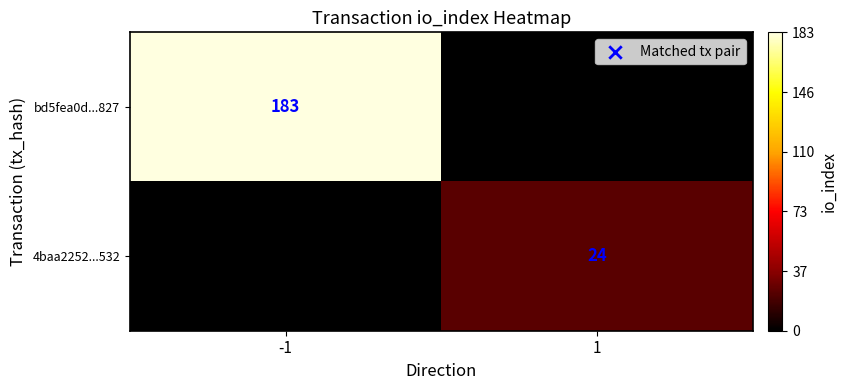

What is the sum of the bd5fea0d...827 values at 1 and -1?

183